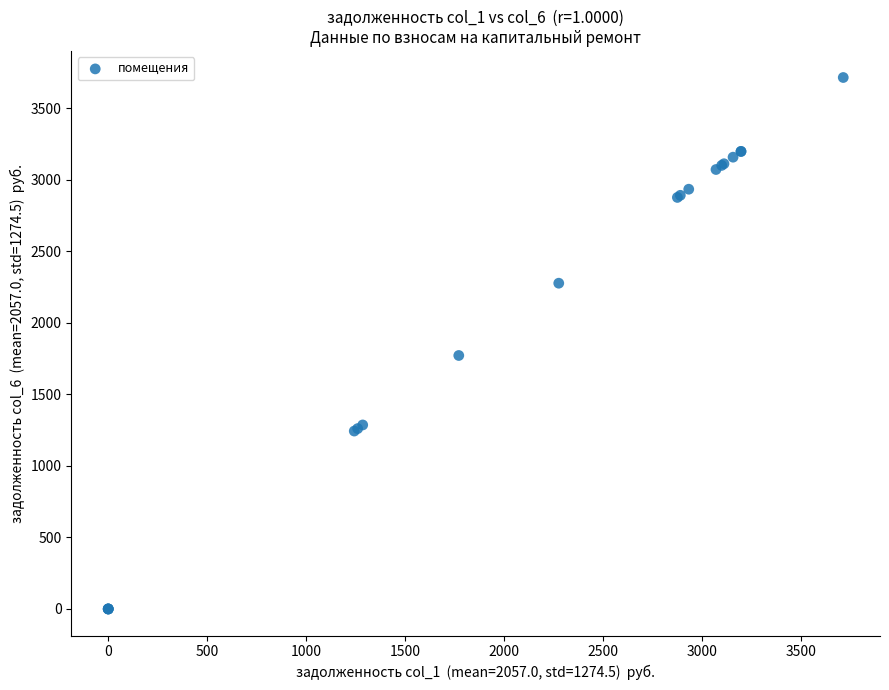

What Y value in the scatter plot is closest to 1856?

1771.2